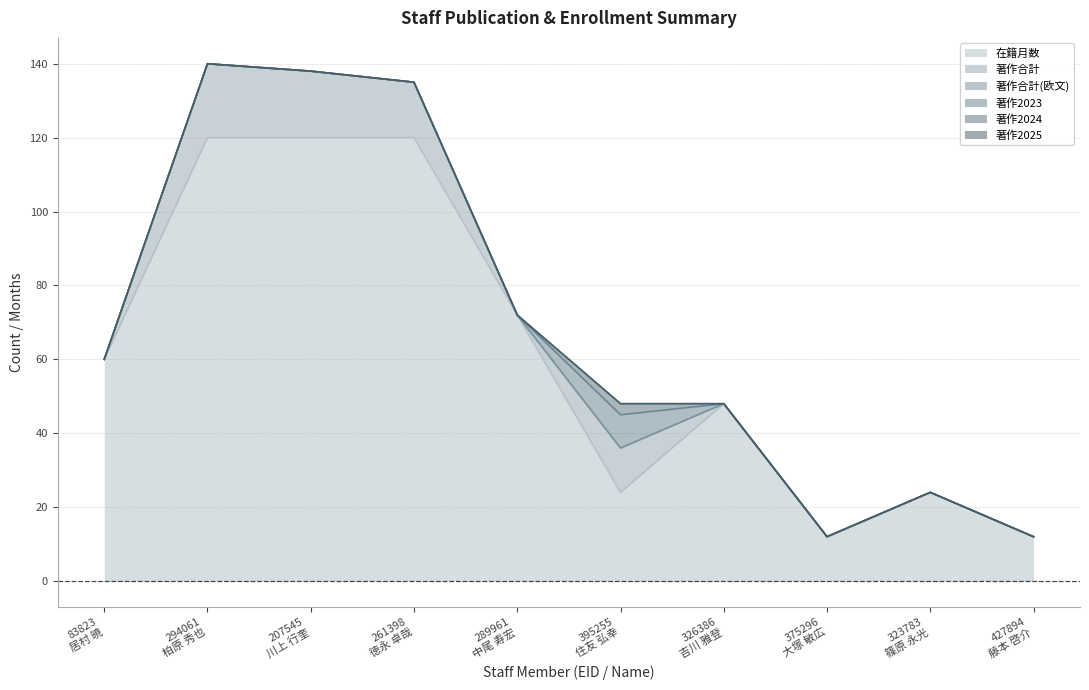

Does the chart have visible grid lines?

Yes